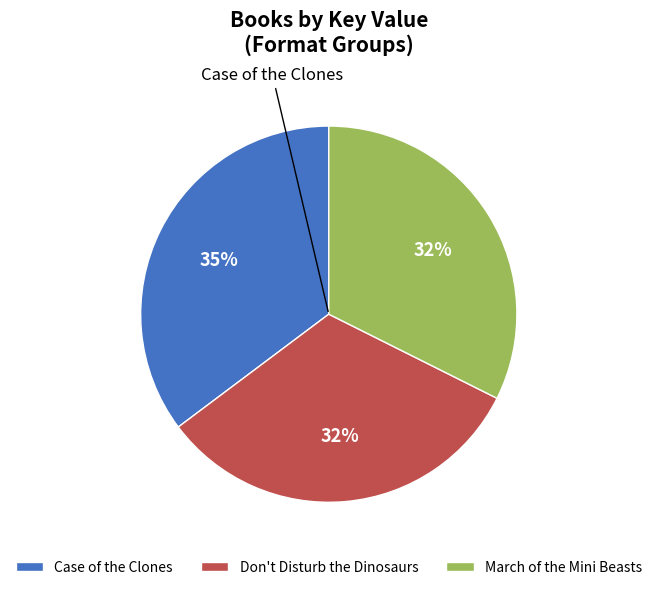

Between Case of the Clones and Don't Disturb the Dinosaurs, which is larger?

Case of the Clones